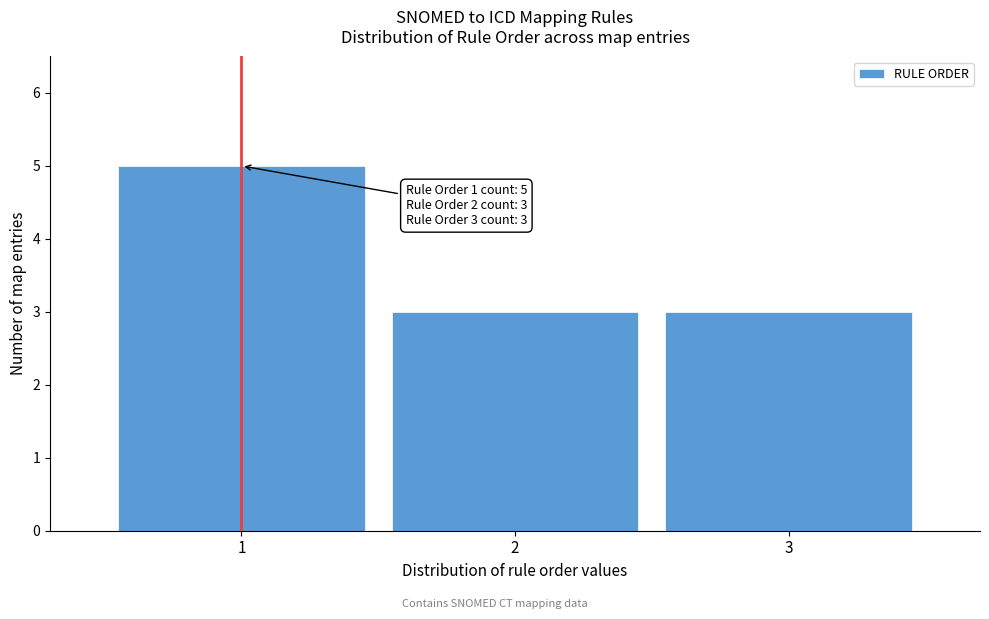

Which range on the x-axis has the tallest bar?

0.5 to 1.5